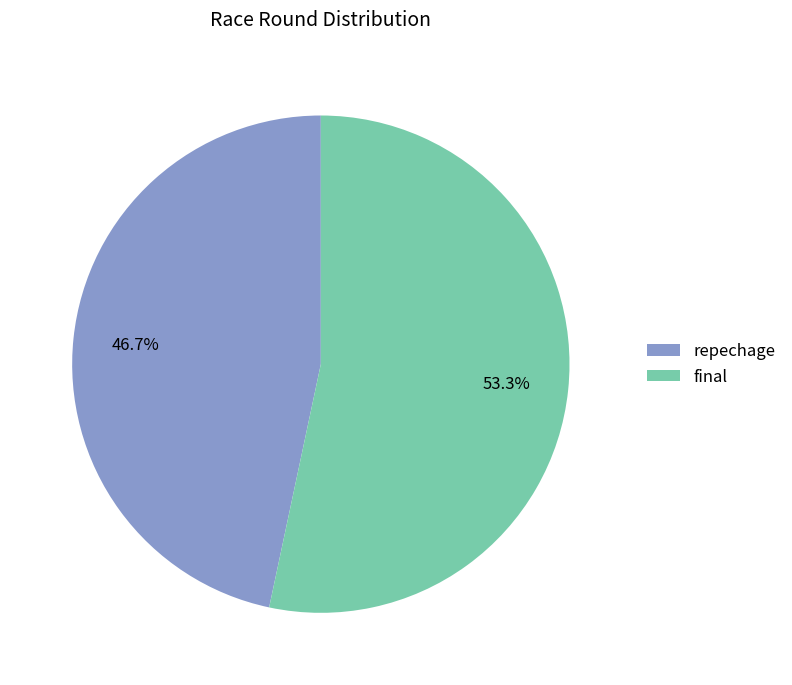

Approximately how many times larger is the value at final compared to repechage?

1.1